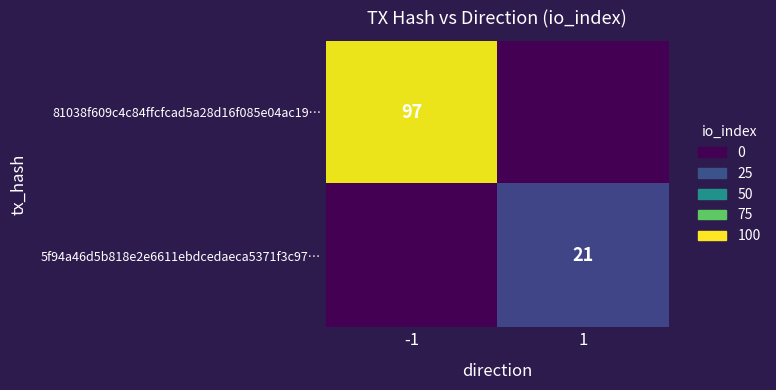

True or false: 81038f609c4c84ffcfcad5a28d16f085e04ac19… has a value of 97 at -1.

True